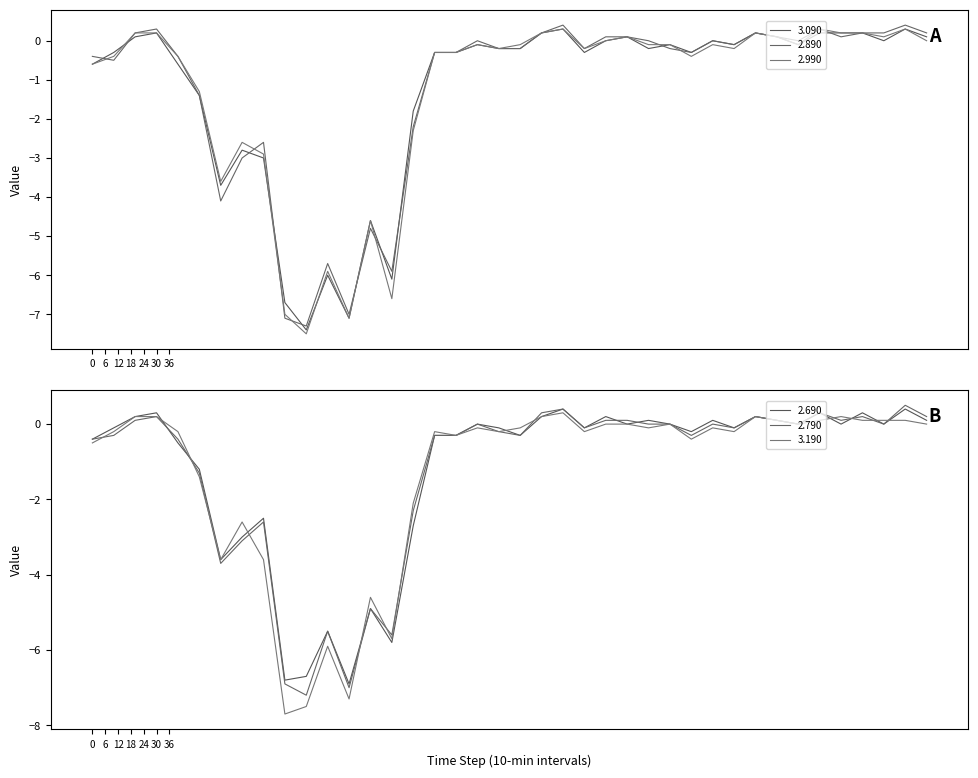

What are all the series names shown in the legend?

3.090, 2.890, 2.990, 2.690, 2.790, 3.190